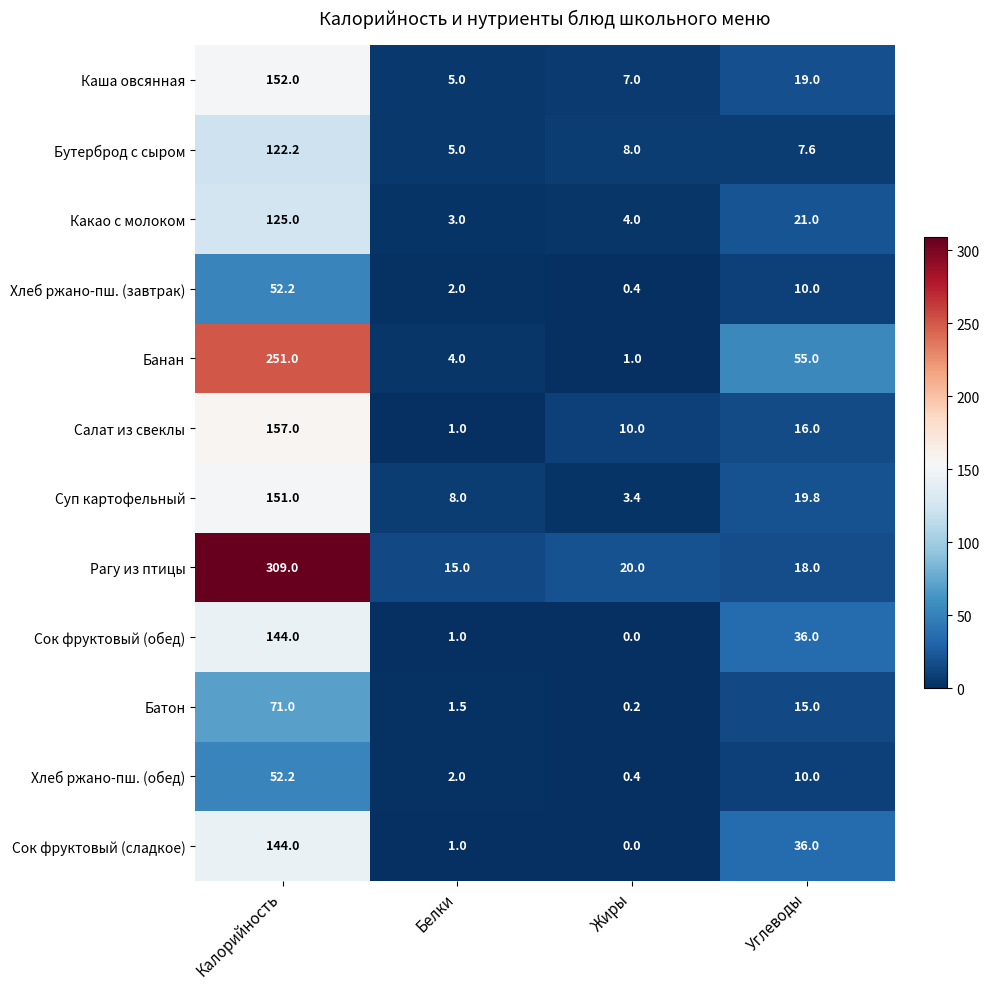

Which series has the widest spread of values?

Рагу из птицы